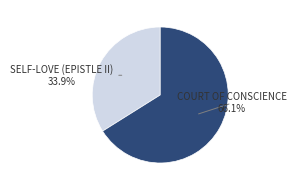

To the nearest percent, what is the difference between the largest and smallest slice percentages?

32%